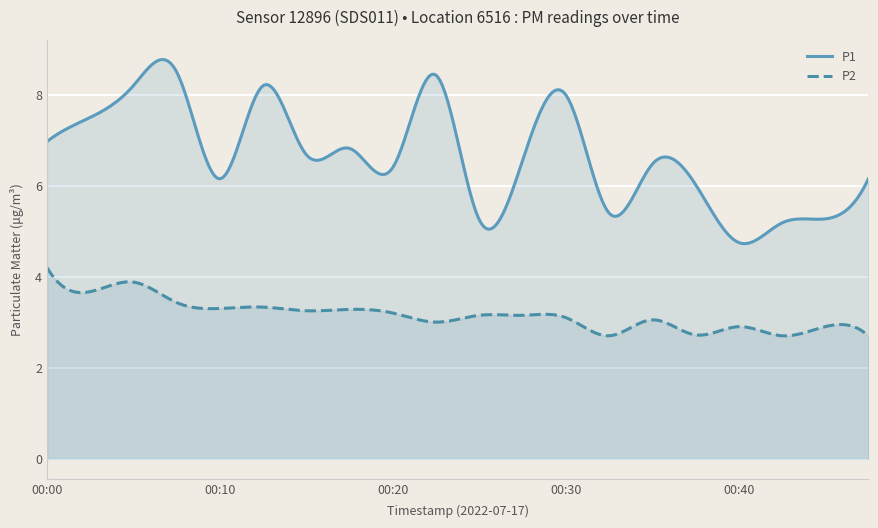

How many lines are shown in the chart?

2